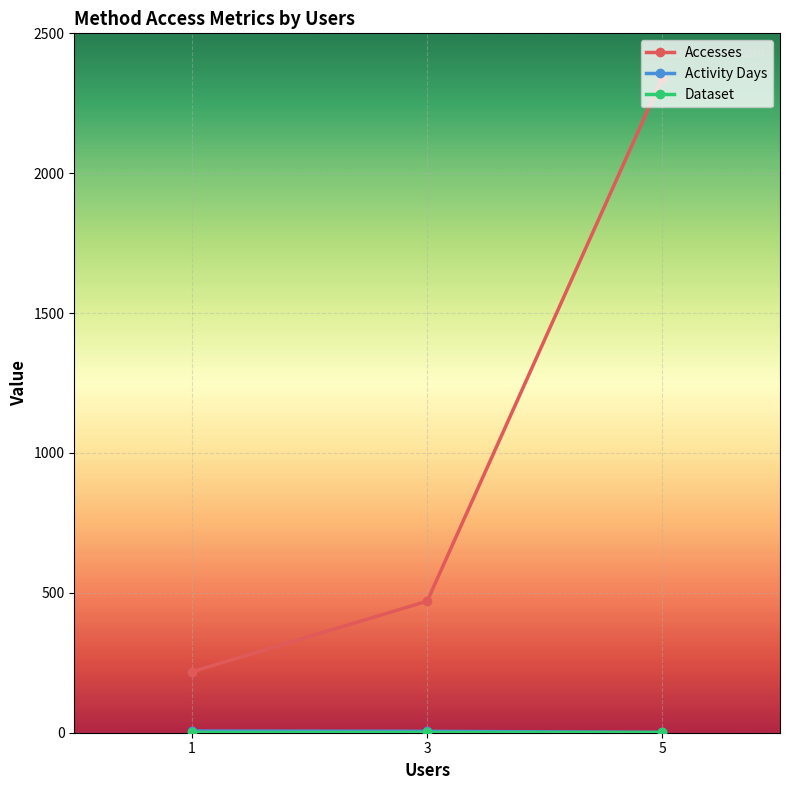

Which series has the largest total across all categories?

Accesses